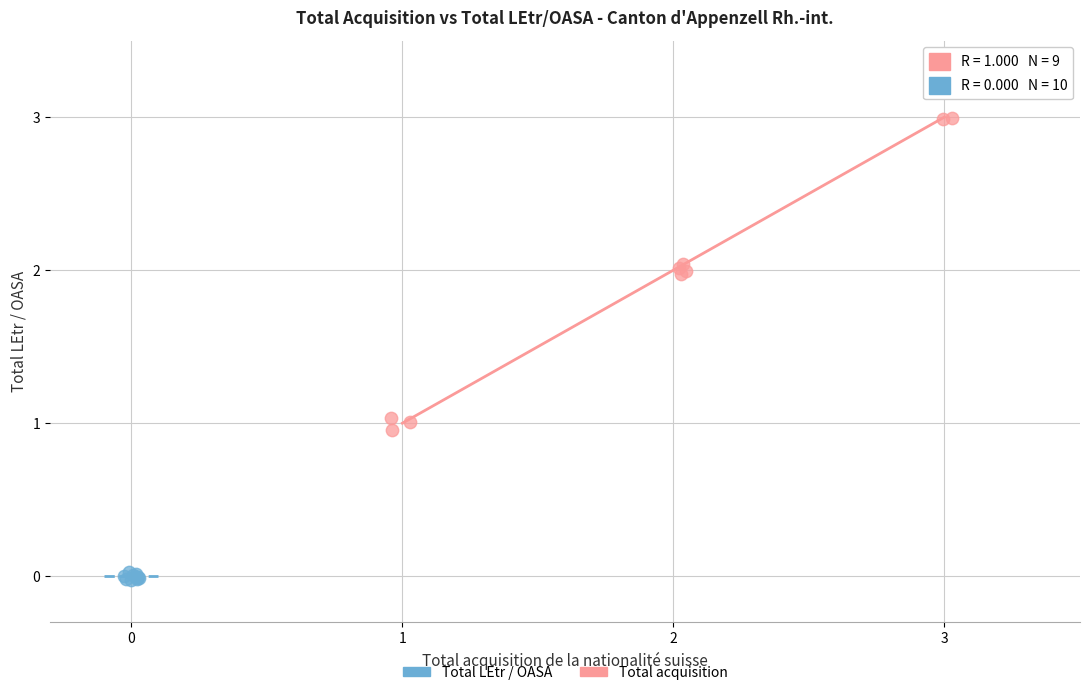

Which series contains the highest Y value?

Total acquisition